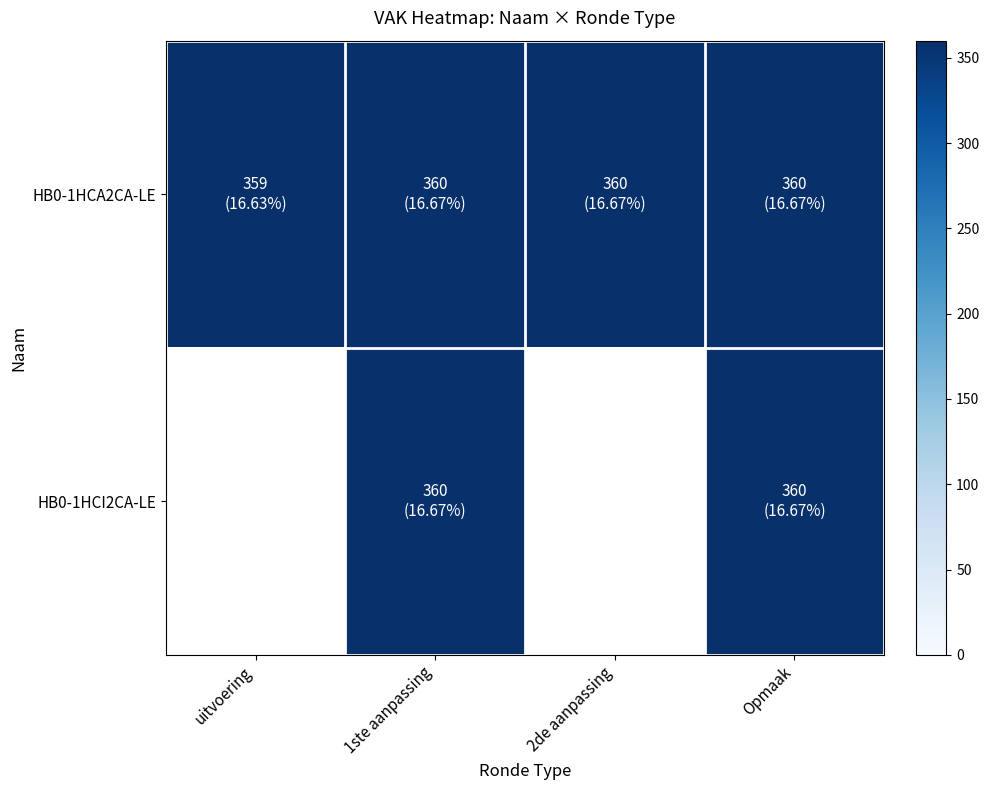

Count the HB0-1HCI2CA-LE values in the range 360 to 361.

2